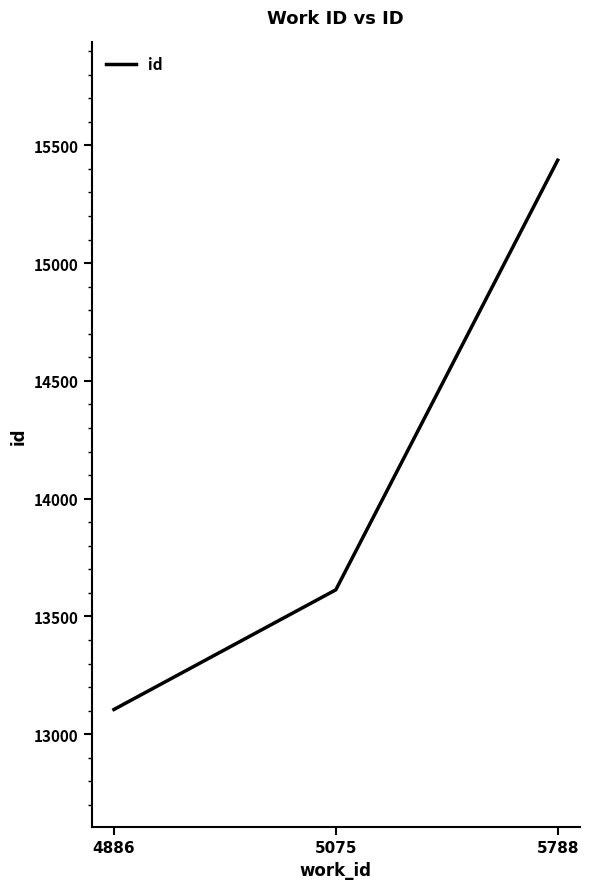

Count the number of data series in this chart.

1